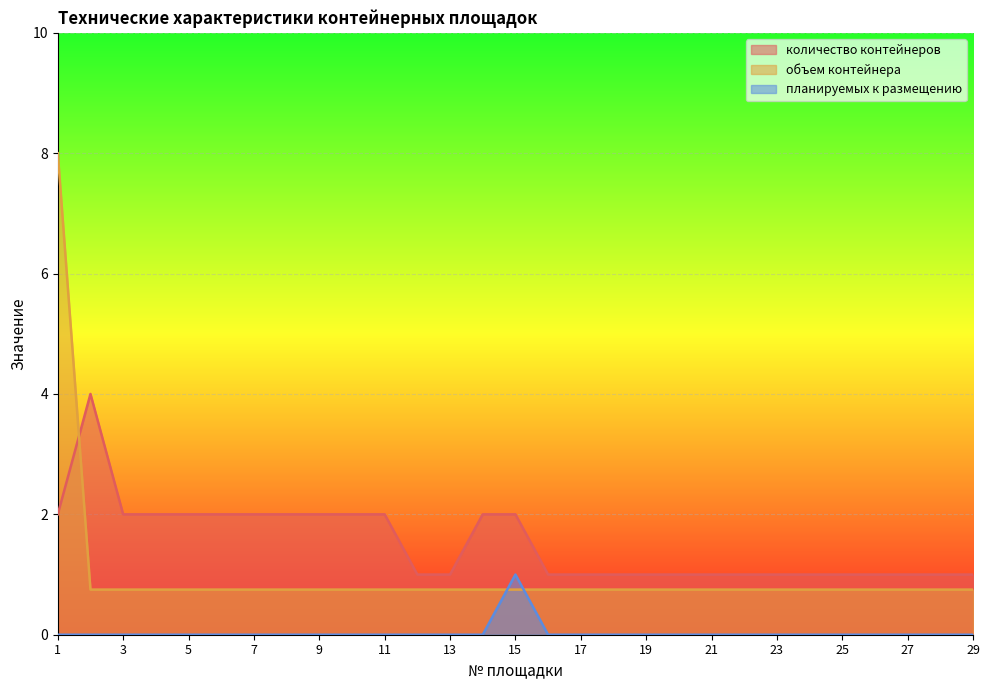

At which category does количество контейнеров reach its first local peak?

2